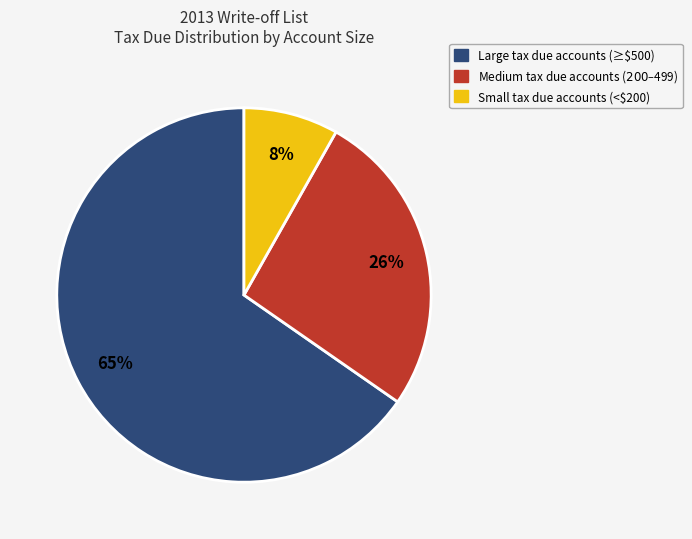

Is there a majority slice in this chart?

Yes